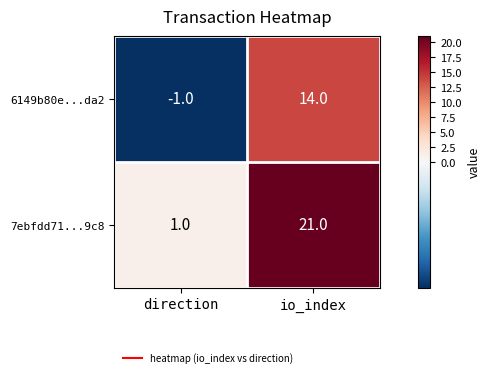

At how many categories does at least one series exceed 9?

1